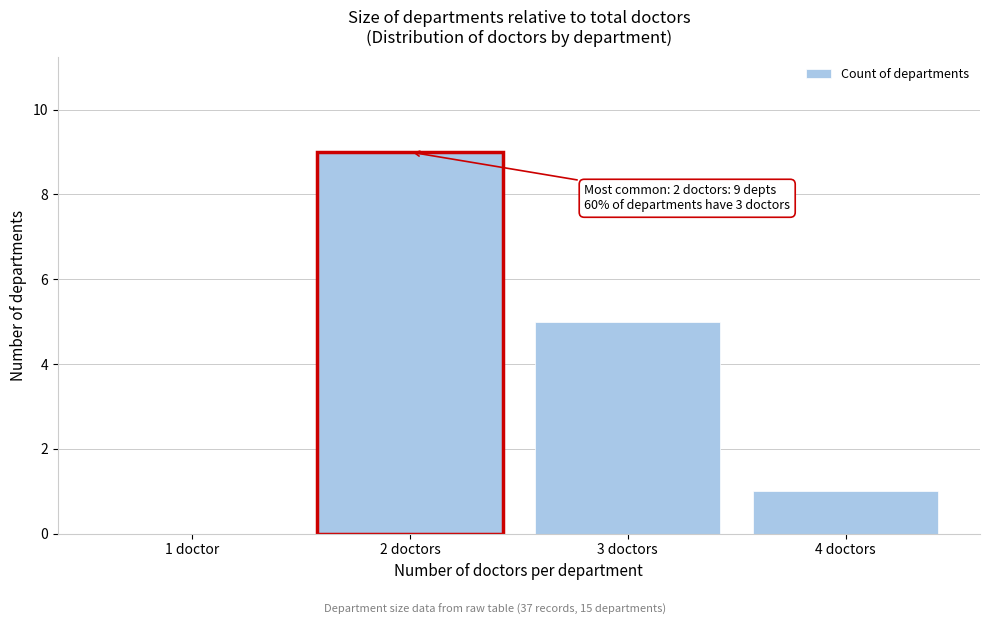

Reading left to right, transcribe all the data shown in this chart.

1 doctor=0	2 doctors=9	3 doctors=5	4 doctors=1